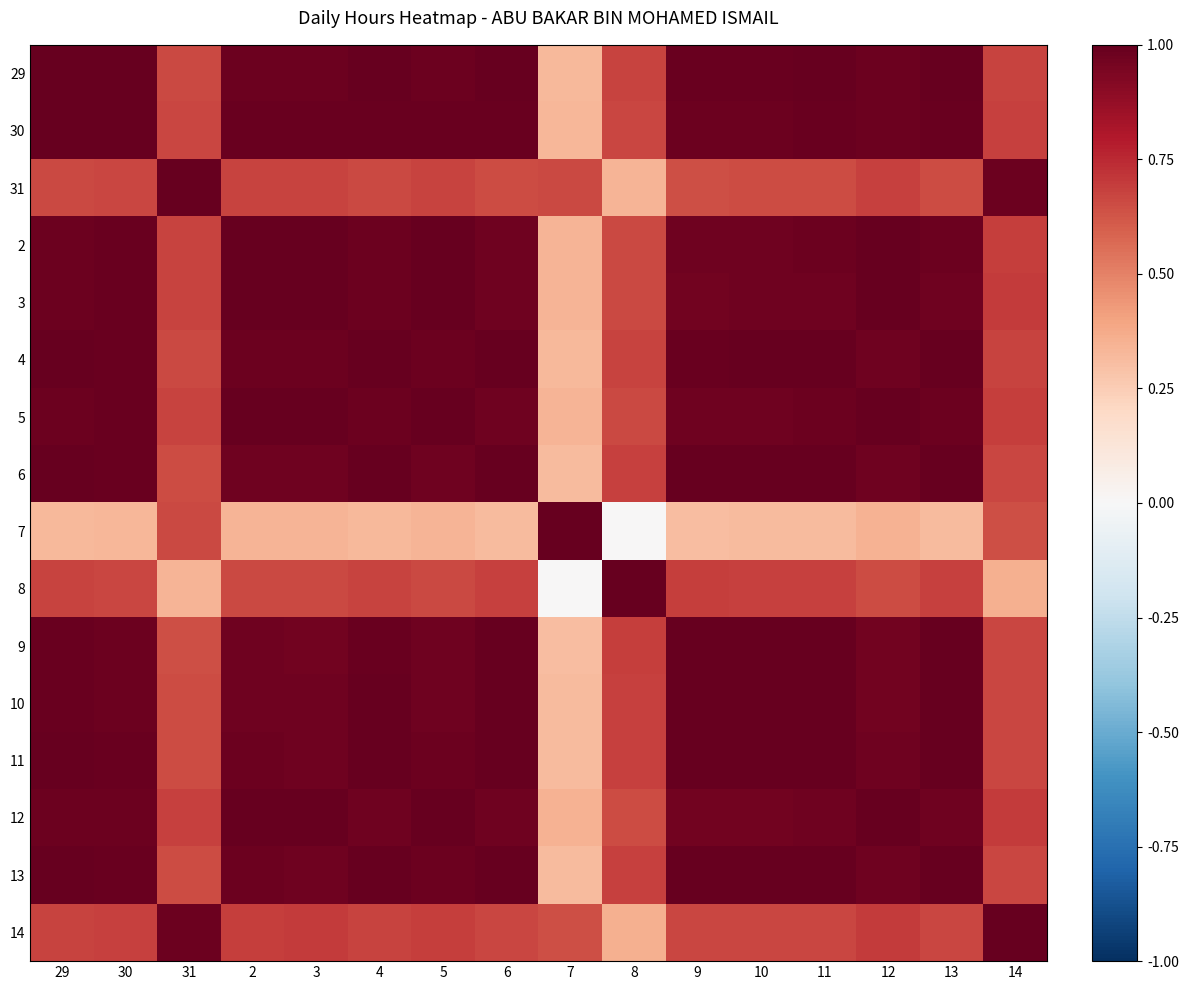

Reading left to right, what are all the values shown in this chart?

29: 29=1.0	30=1.0	31=0.7	2=1.0	3=1.0	4=1.0	5=1.0	6=1.0	7=0.3	8=0.7	9=1.0	10=1.0	11=1.0	12=1.0	13=1.0	14=0.7
30: 29=1.0	30=1.0	31=0.7	2=1.0	3=1.0	4=1.0	5=1.0	6=1.0	7=0.3	8=0.7	9=1.0	10=1.0	11=1.0	12=1.0	13=1.0	14=0.7
31: 29=0.7	30=0.7	31=1.0	2=0.7	3=0.7	4=0.7	5=0.7	6=0.7	7=0.7	8=0.3	9=0.6	10=0.6	11=0.7	12=0.7	13=0.7	14=1.0
2: 29=1.0	30=1.0	31=0.7	2=1.0	3=1.0	4=1.0	5=1.0	6=1.0	7=0.3	8=0.7	9=1.0	10=1.0	11=1.0	12=1.0	13=1.0	14=0.7
3: 29=1.0	30=1.0	31=0.7	2=1.0	3=1.0	4=1.0	5=1.0	6=1.0	7=0.3	8=0.7	9=1.0	10=1.0	11=1.0	12=1.0	13=1.0	14=0.7
4: 29=1.0	30=1.0	31=0.7	2=1.0	3=1.0	4=1.0	5=1.0	6=1.0	7=0.3	8=0.7	9=1.0	10=1.0	11=1.0	12=1.0	13=1.0	14=0.7
5: 29=1.0	30=1.0	31=0.7	2=1.0	3=1.0	4=1.0	5=1.0	6=1.0	7=0.3	8=0.7	9=1.0	10=1.0	11=1.0	12=1.0	13=1.0	14=0.7
6: 29=1.0	30=1.0	31=0.7	2=1.0	3=1.0	4=1.0	5=1.0	6=1.0	7=0.3	8=0.7	9=1.0	10=1.0	11=1.0	12=1.0	13=1.0	14=0.7
7: 29=0.3	30=0.3	31=0.7	2=0.3	3=0.3	4=0.3	5=0.3	6=0.3	7=1.0	8=0.0	9=0.3	10=0.3	11=0.3	12=0.3	13=0.3	14=0.6
8: 29=0.7	30=0.7	31=0.3	2=0.7	3=0.7	4=0.7	5=0.7	6=0.7	7=0.0	8=1.0	9=0.7	10=0.7	11=0.7	12=0.7	13=0.7	14=0.4
9: 29=1.0	30=1.0	31=0.6	2=1.0	3=1.0	4=1.0	5=1.0	6=1.0	7=0.3	8=0.7	9=1.0	10=1.0	11=1.0	12=1.0	13=1.0	14=0.7
10: 29=1.0	30=1.0	31=0.6	2=1.0	3=1.0	4=1.0	5=1.0	6=1.0	7=0.3	8=0.7	9=1.0	10=1.0	11=1.0	12=1.0	13=1.0	14=0.7
11: 29=1.0	30=1.0	31=0.7	2=1.0	3=1.0	4=1.0	5=1.0	6=1.0	7=0.3	8=0.7	9=1.0	10=1.0	11=1.0	12=1.0	13=1.0	14=0.7
12: 29=1.0	30=1.0	31=0.7	2=1.0	3=1.0	4=1.0	5=1.0	6=1.0	7=0.3	8=0.7	9=1.0	10=1.0	11=1.0	12=1.0	13=1.0	14=0.7
13: 29=1.0	30=1.0	31=0.7	2=1.0	3=1.0	4=1.0	5=1.0	6=1.0	7=0.3	8=0.7	9=1.0	10=1.0	11=1.0	12=1.0	13=1.0	14=0.7
14: 29=0.7	30=0.7	31=1.0	2=0.7	3=0.7	4=0.7	5=0.7	6=0.7	7=0.6	8=0.4	9=0.7	10=0.7	11=0.7	12=0.7	13=0.7	14=1.0